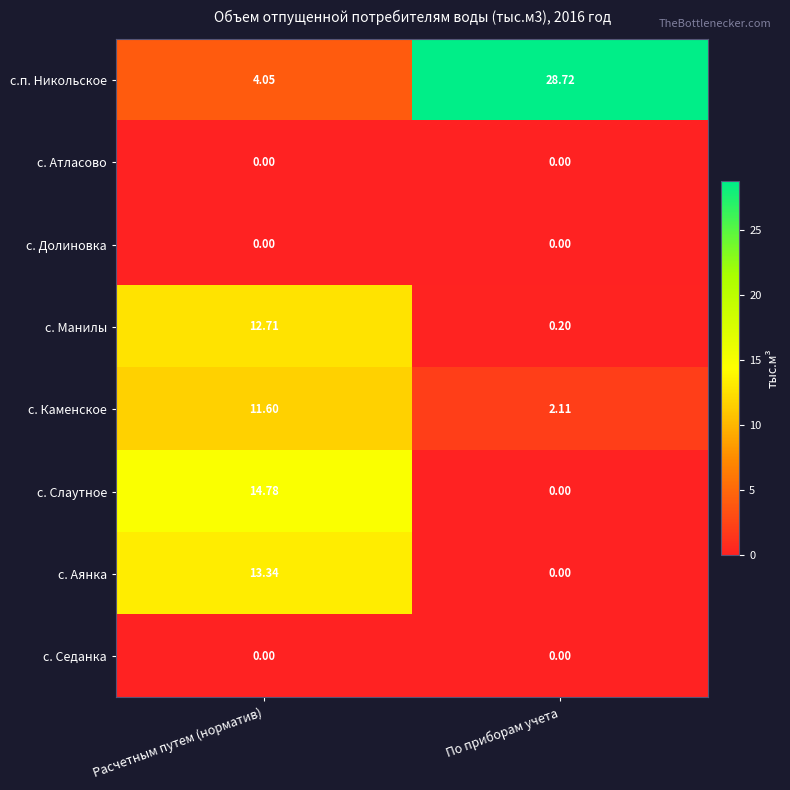

At which category does the chart reach its peak across all series?

По приборам учета